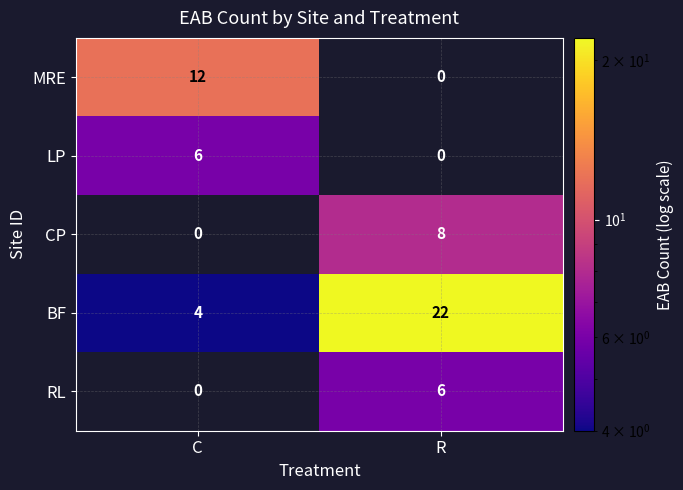

What is the average value of the MRE series?

6